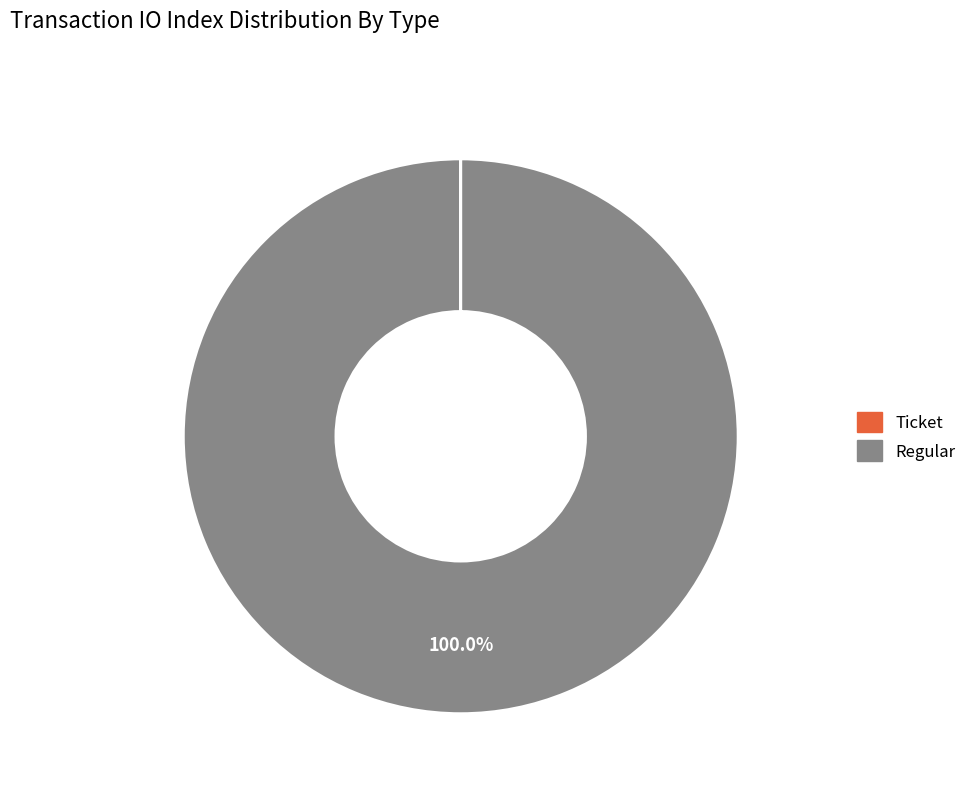

To the nearest percent, what portion does Regular represent?

100%